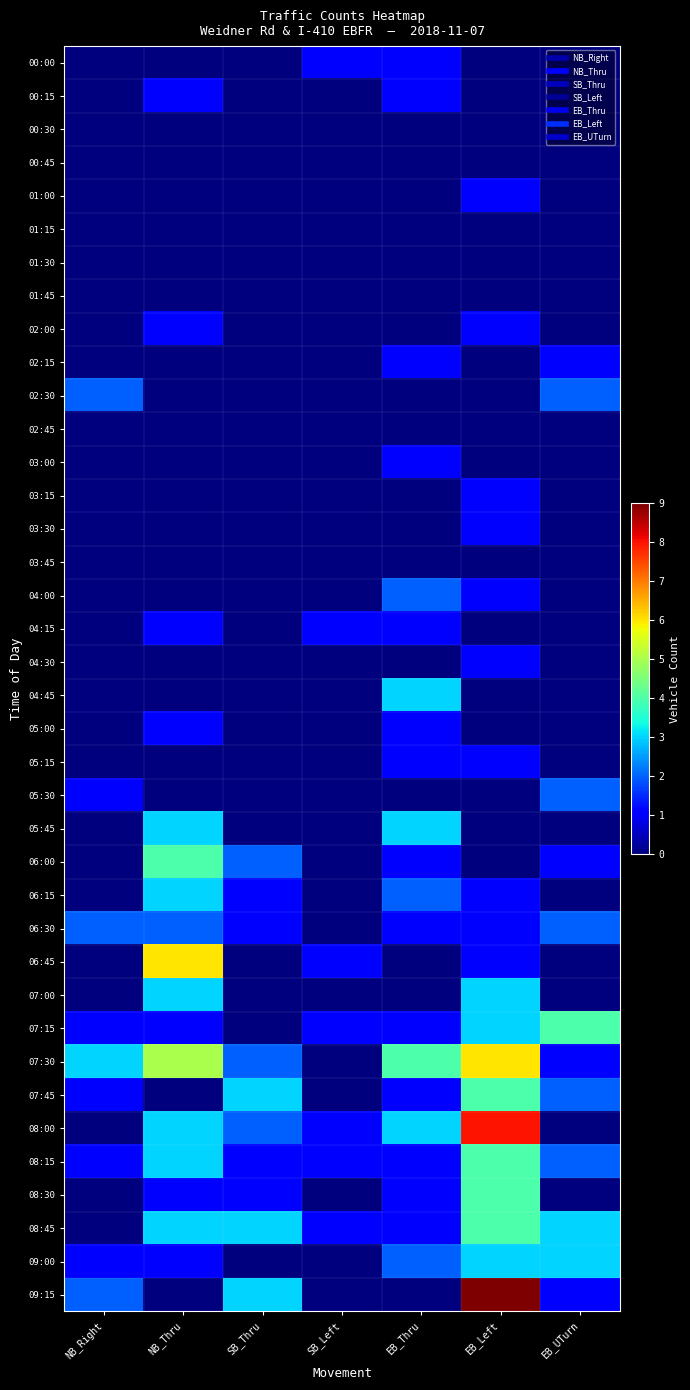

Rank the series by their maximum value, from lowest to highest.

00:30, 00:45, 01:15, 01:30, 01:45, 02:45, 03:45, 00:00, 00:15, 01:00, 02:00, 02:15, 03:00, 03:15, 03:30, 04:15, 04:30, 05:00, 05:15, 02:30, 04:00, 05:30, 06:30, 04:45, 05:45, 06:15, 07:00, 09:00, 06:00, 07:15, 07:45, 08:15, 08:30, 08:45, 06:45, 07:30, 08:00, 09:15